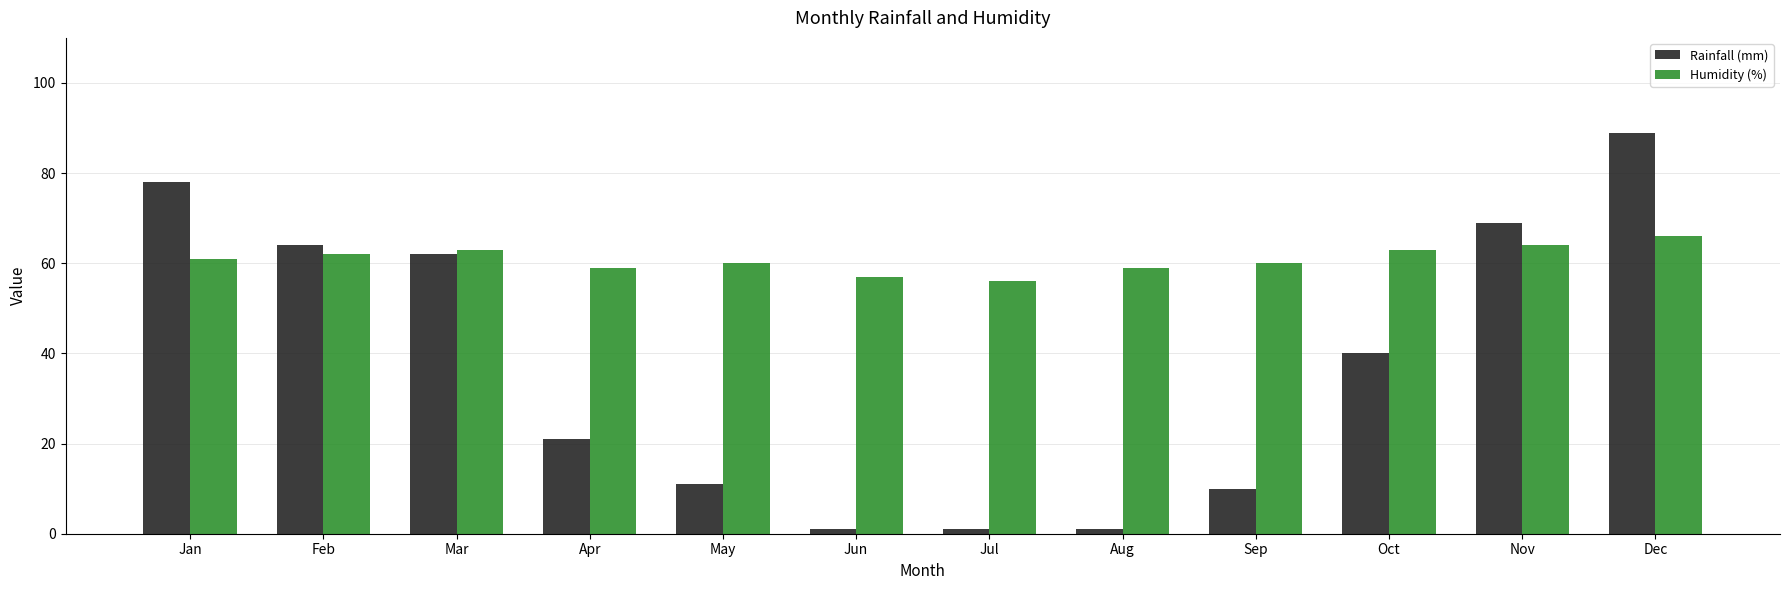

True or false: Humidity (%) has a value of 99 at May.

False